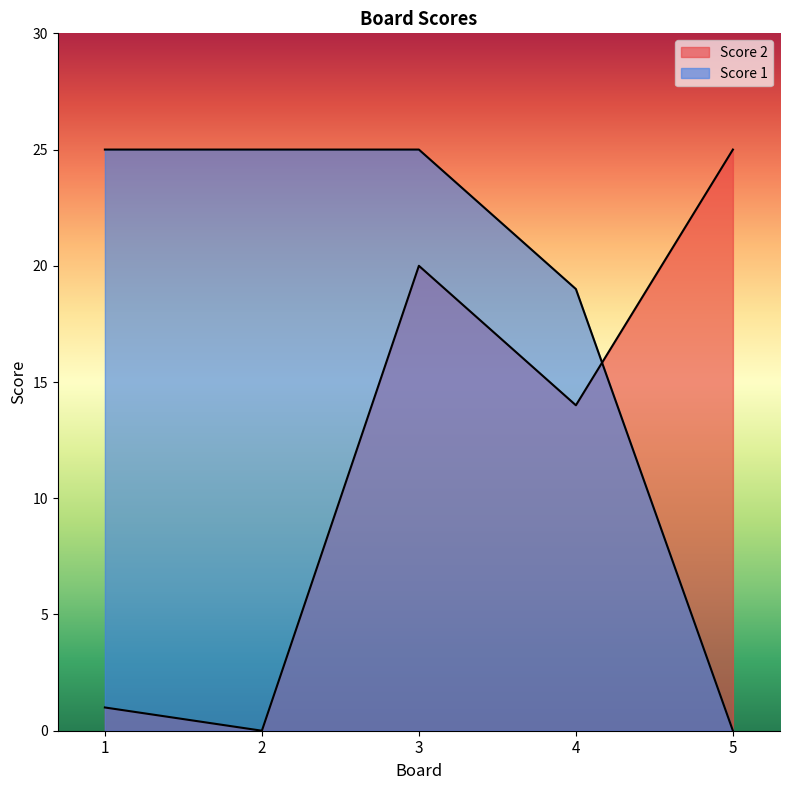

What is the spread (max minus min) of values at 1?

24